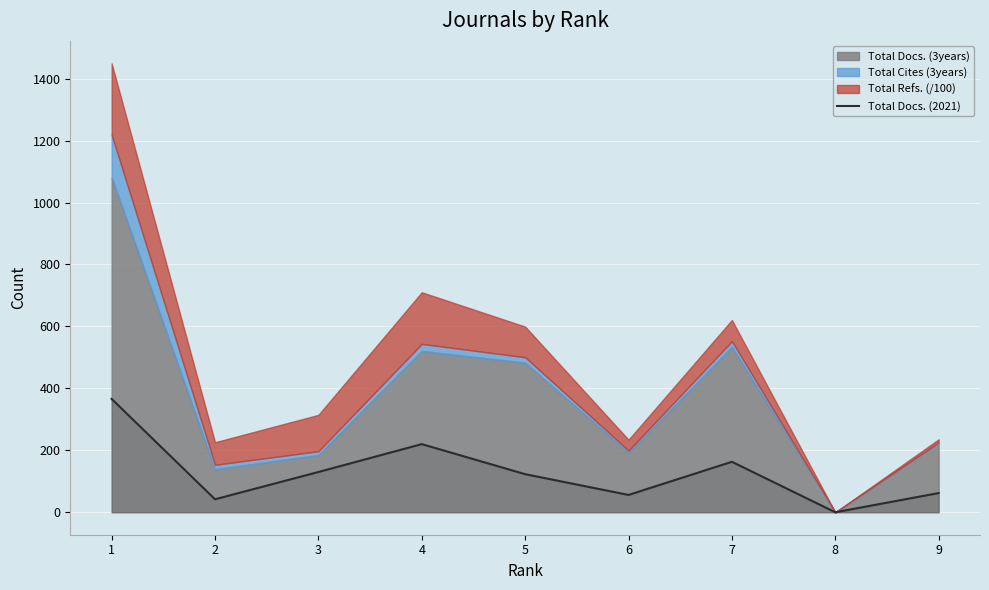

What is the difference between the maximum and minimum values?

366